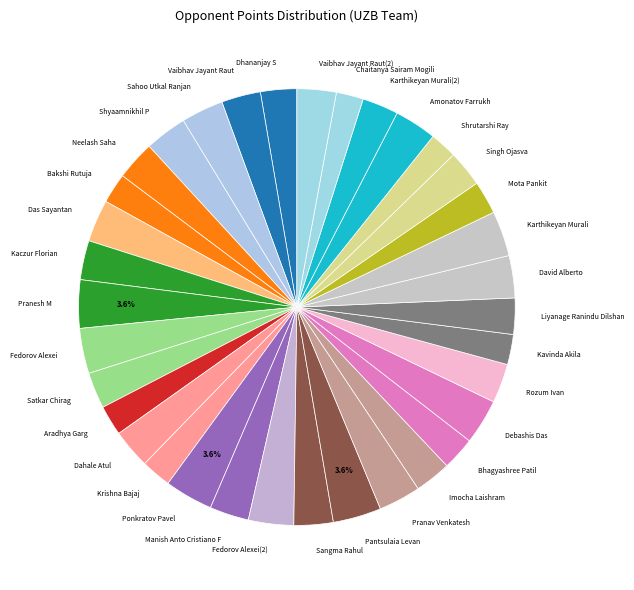

Does Ponkratov Pavel account for over 50% of the chart?

No